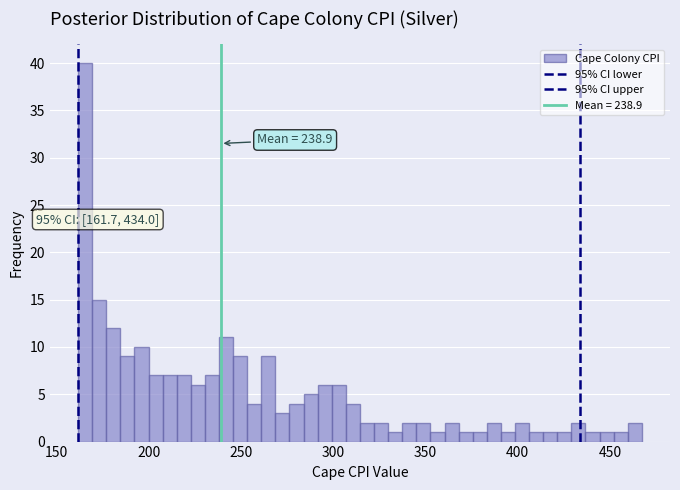

Read against the x-axis, roughly where is the centre of the tallest bar?

165